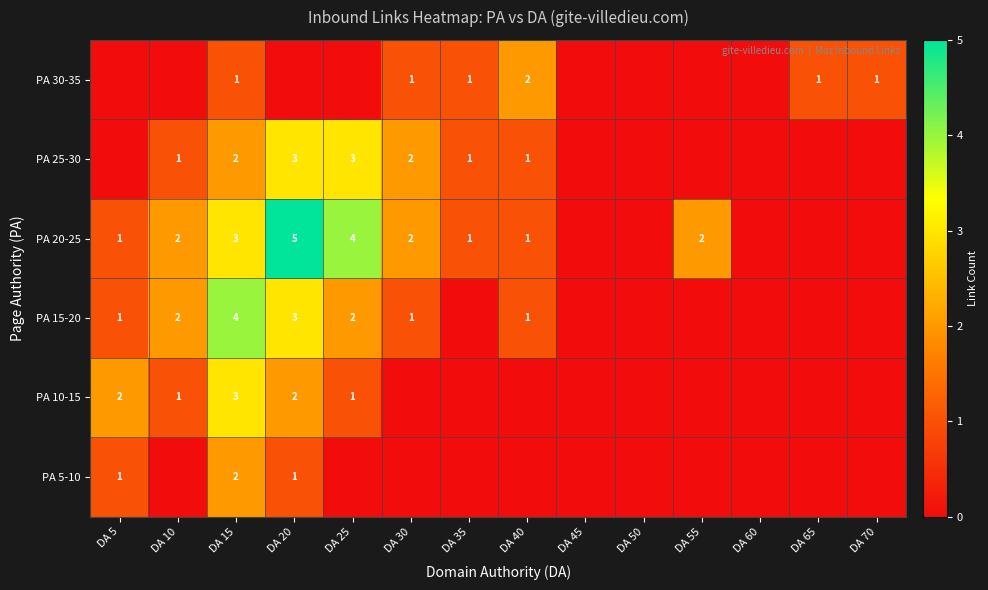

Is it true that PA 20-25 equals 1 at DA 5?

True